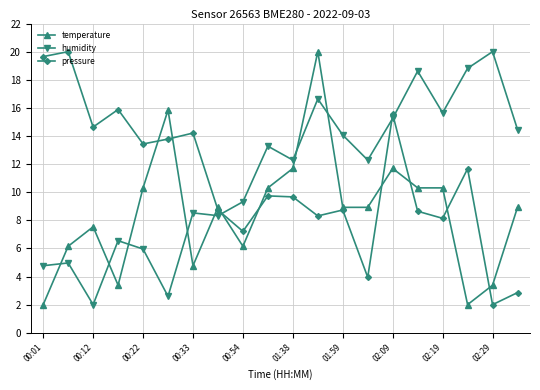

In pressure, how many points are lower than both neighbors (excluding endpoints)?

7